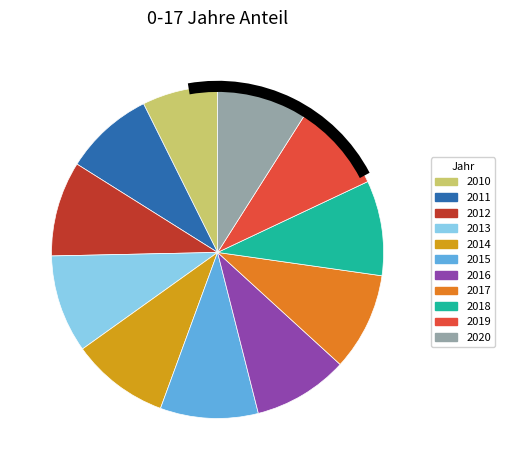

Does 2011 account for over 50% of the chart?

No